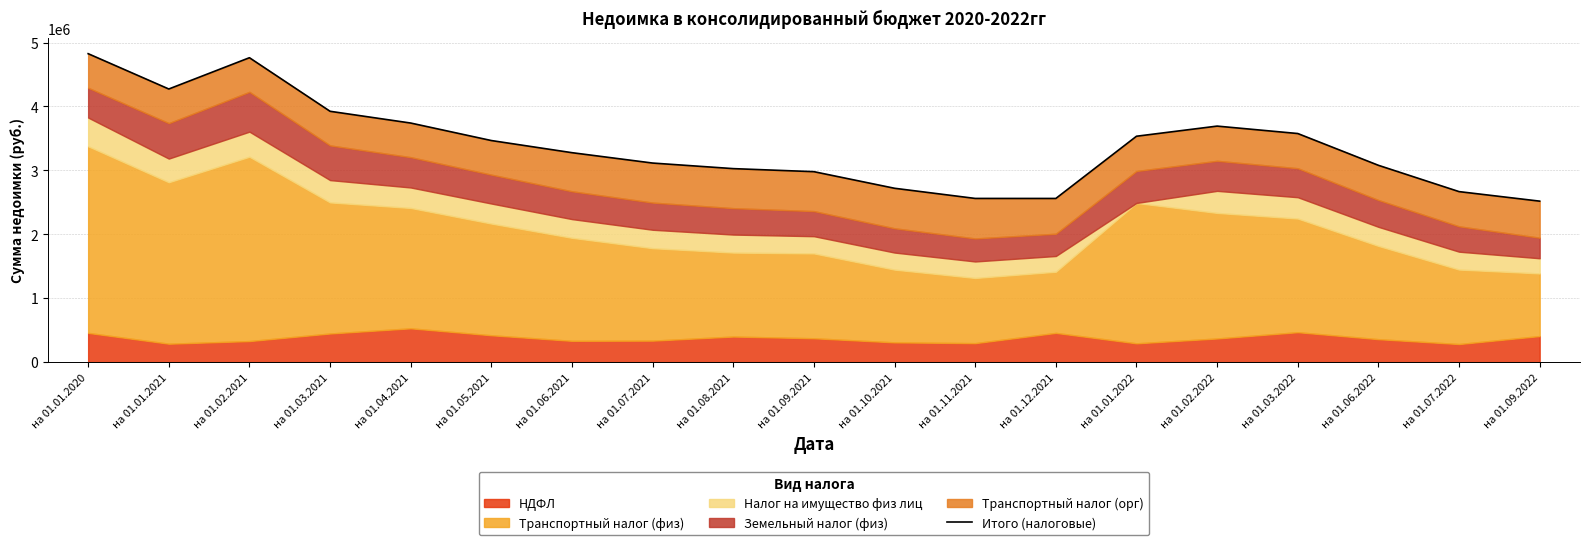

What is the smallest value displayed?

2518565.0